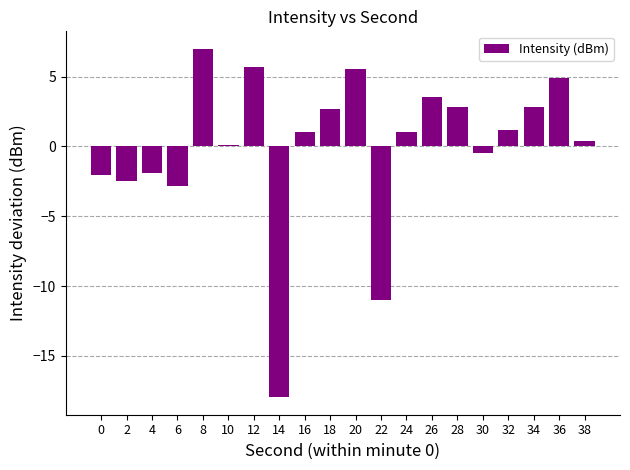

How many bars are there in total?

20